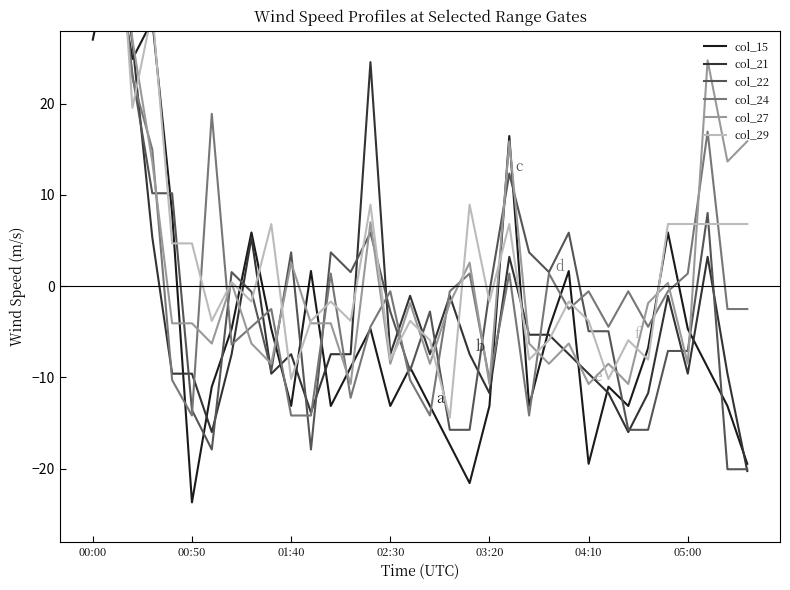

How many data points in col_22 are above 0?

15